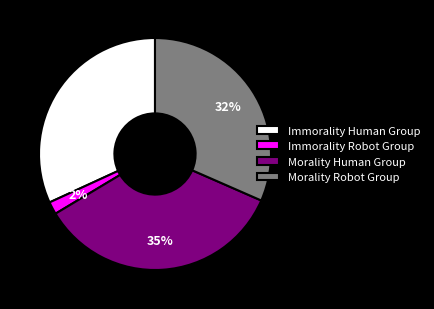

The Morality Human Group slice represents 35% of the pie. True or false?

True